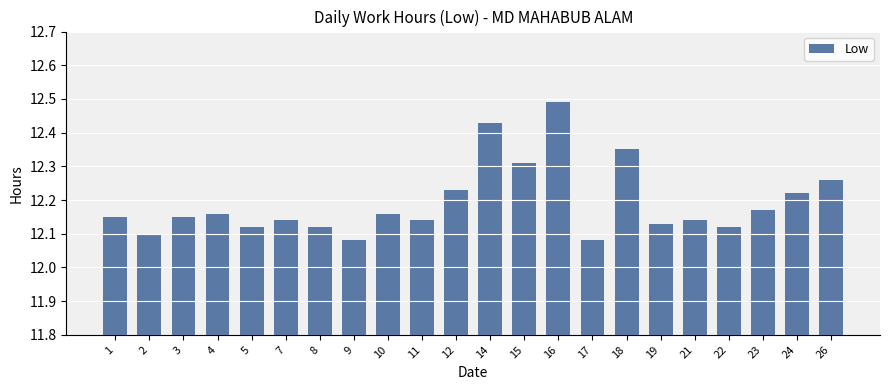

Between 24 and 10, which is larger?

24